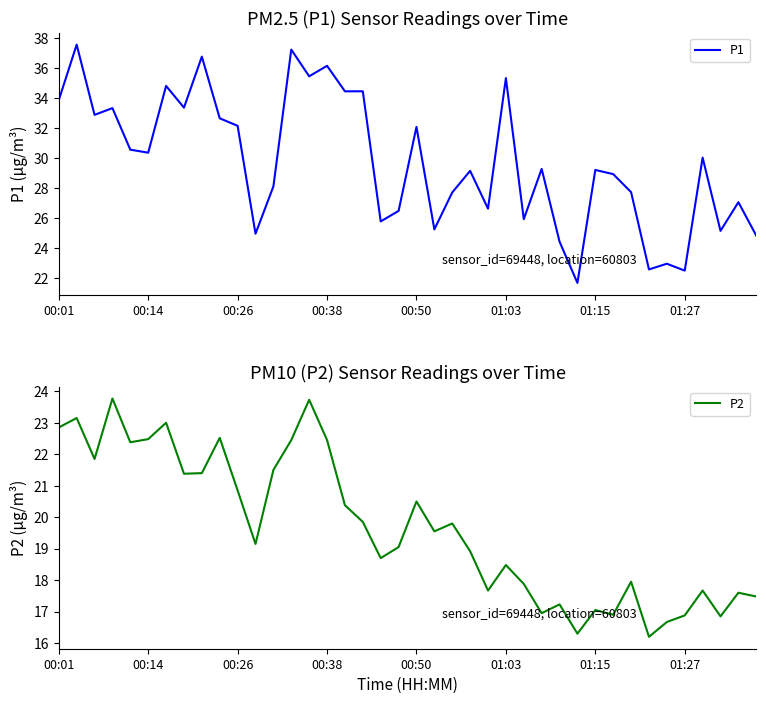

What is the difference between the maximum and minimum values in the P1 series?

15.9